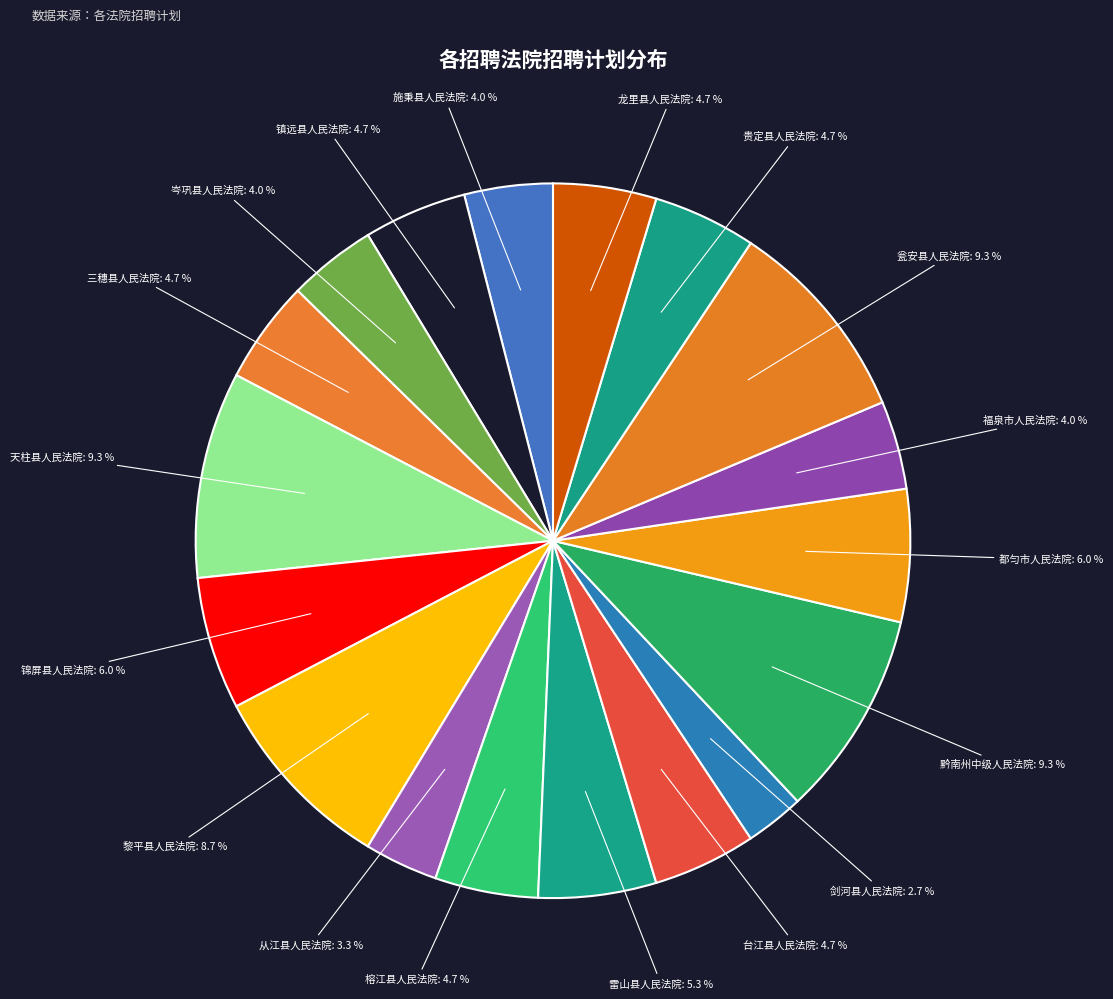

What percentage is the 锦屏县人民法院 slice, to the nearest percent?

6%